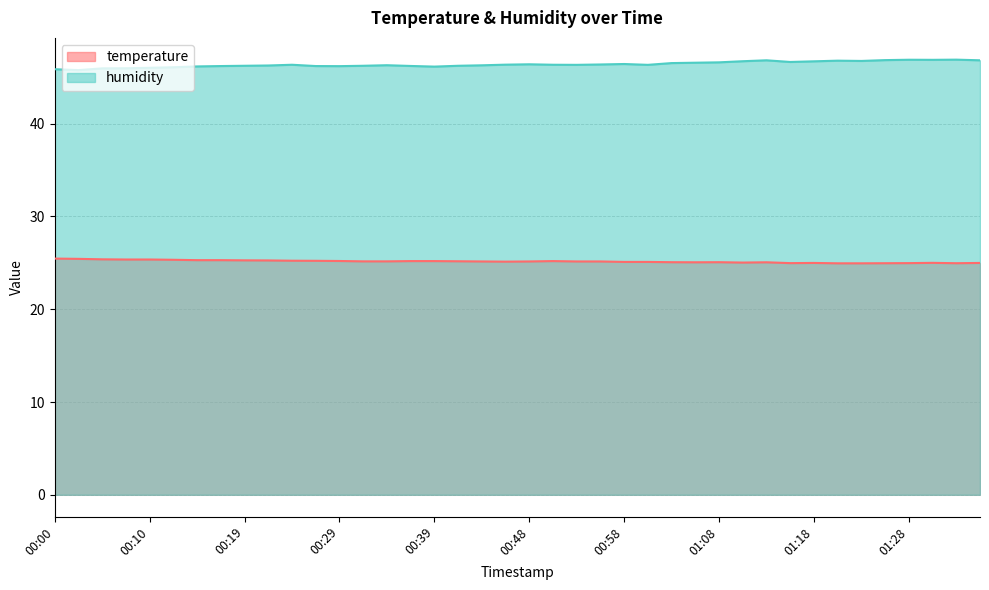

At which category does temperature reach its first local valley?

00:46